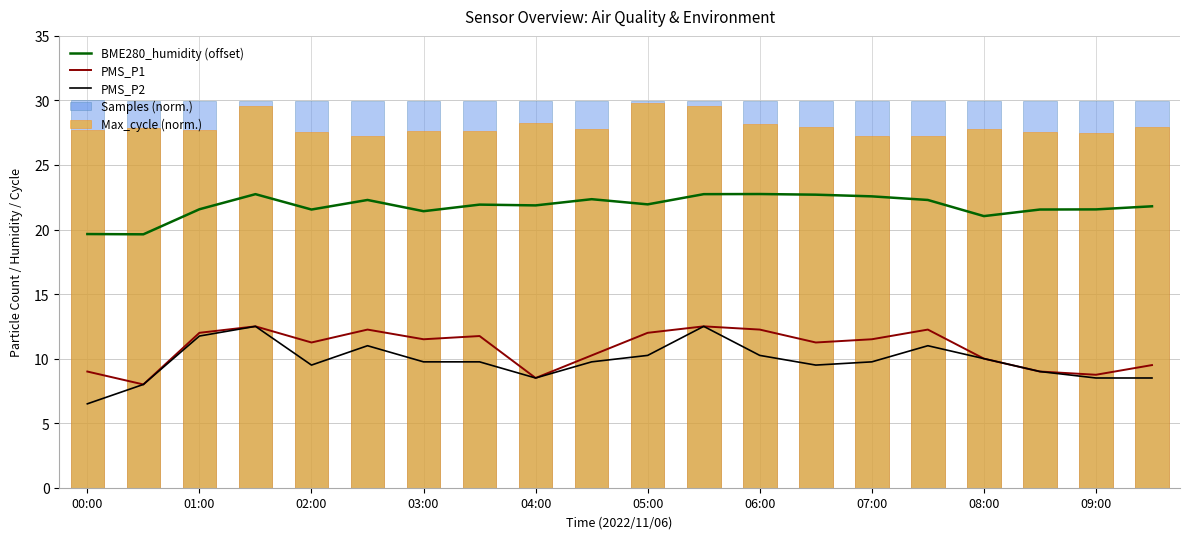

True or false: PMS_P1 and BME280_humidity (offset) intersect in this chart.

False